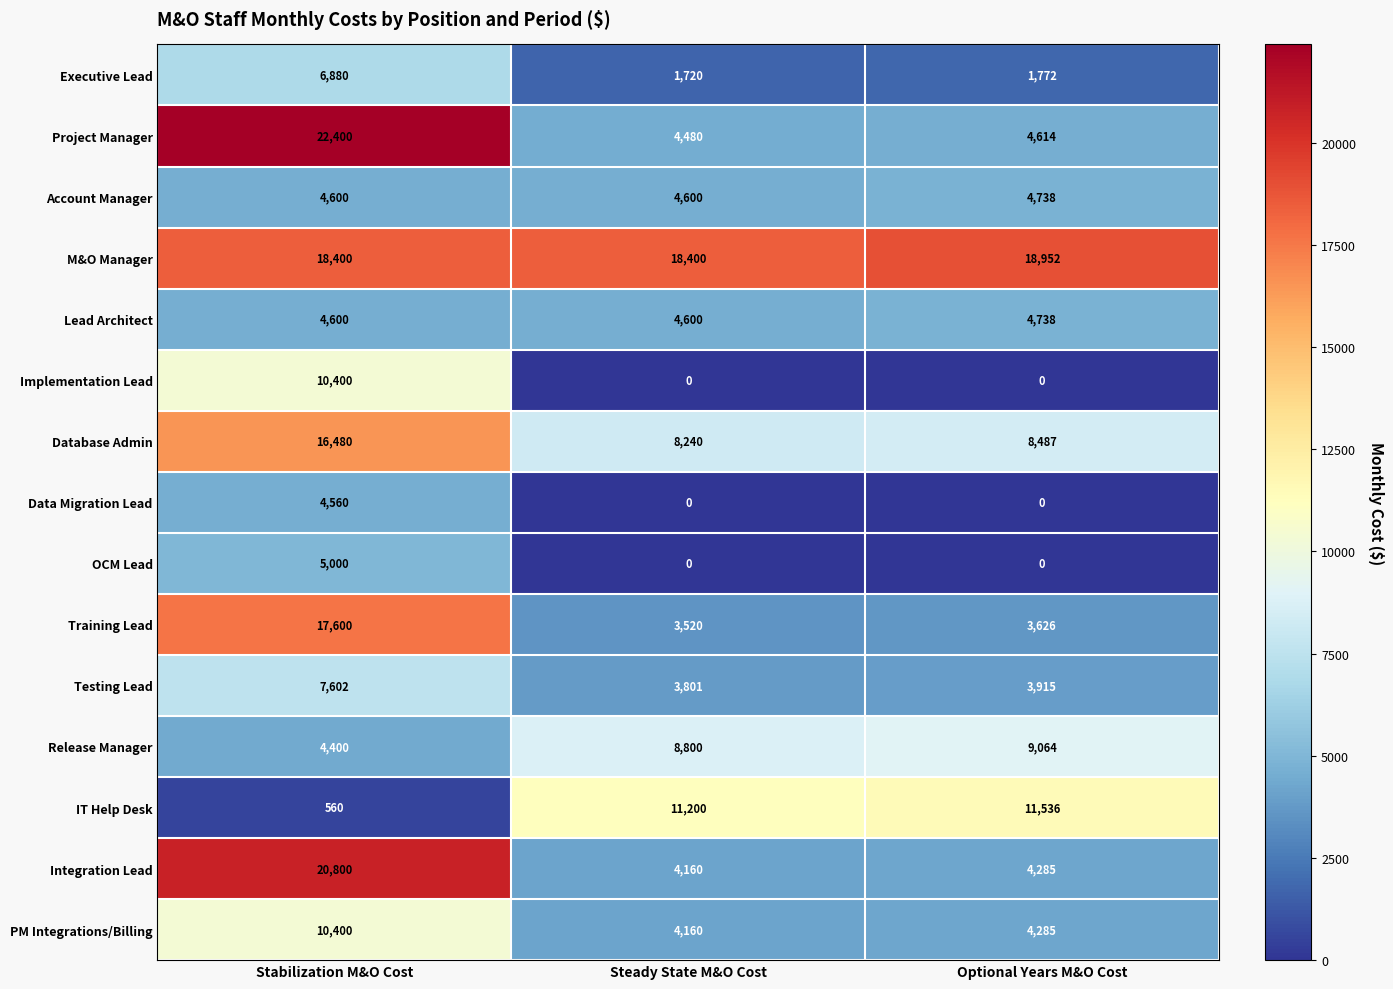

Which series changed the most between Stabilization M&O Cost and Steady State M&O Cost?

Project Manager